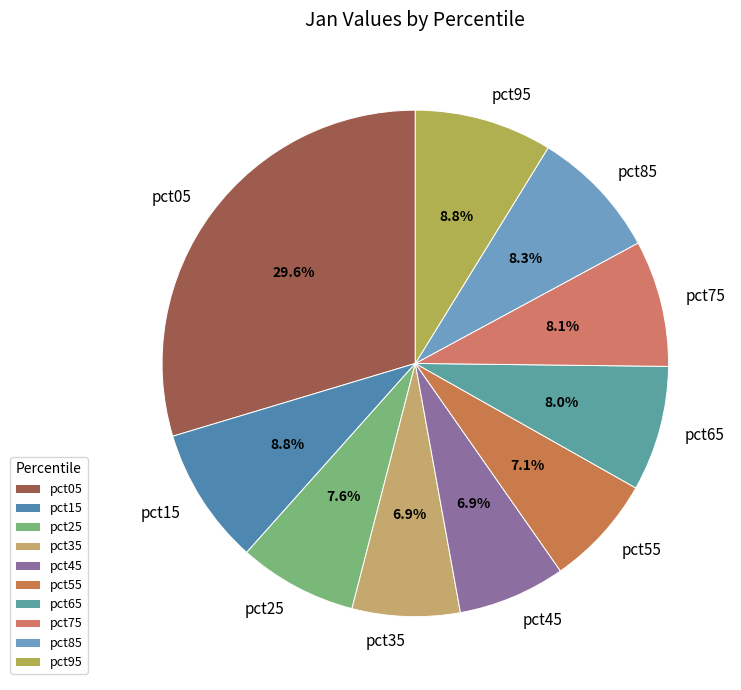

Combined, do pct95 and pct05 account for over 50%?

No